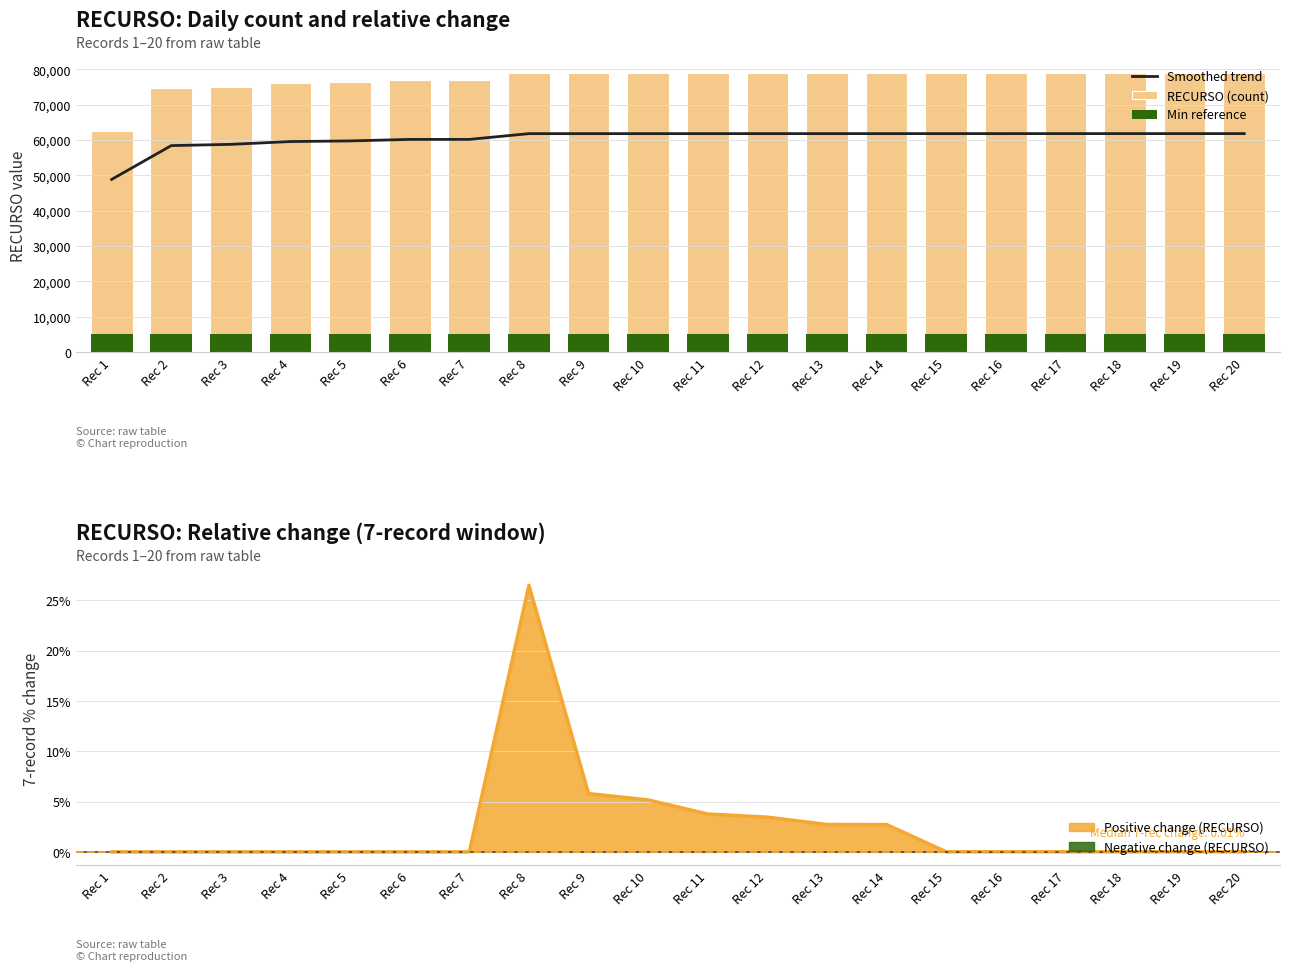

Is it true that Smoothed trend equals 61814.7 at Rec 16?

True